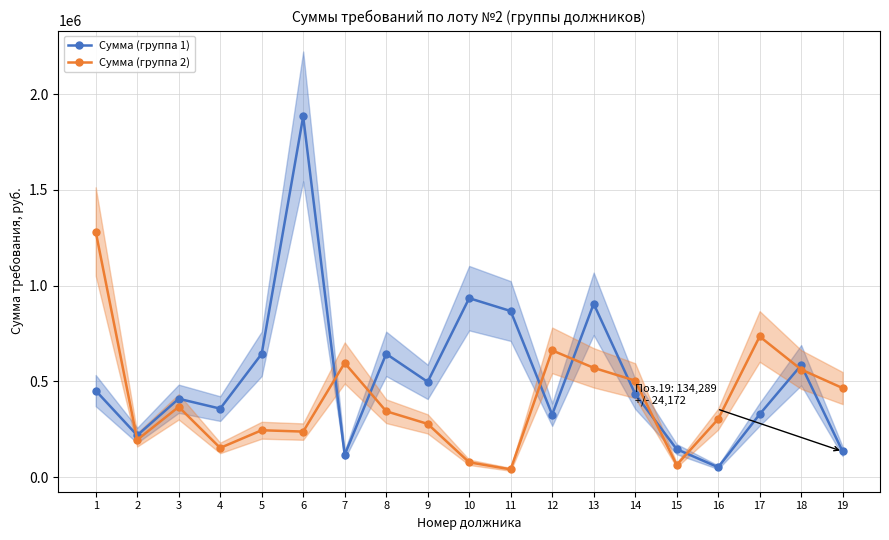

Reading right to left, what are all the values shown in this chart?

Сумма (группа 1): 19=134288.8	18=584729.1	17=328511.1	16=51864.5	15=146318.6	14=434858.3	13=905532.8	12=326478.9	11=867640.4	10=934769.3	9=497687.0	8=644035.7	7=116375.0	6=1883962.3	5=644035.7	4=358016.1	3=409551.2	2=218362.6	1=452128.1
Сумма (группа 2): 19=465211.0	18=562307.9	17=734773.8	16=303280.2	15=63821.4	14=504158.2	13=571067.2	12=662121.3	11=40834.0	10=77593.1	9=278221.8	8=344380.5	7=596508.4	6=238001.5	5=245107.8	4=152785.4	3=367175.6	2=195004.6	1=1282978.5